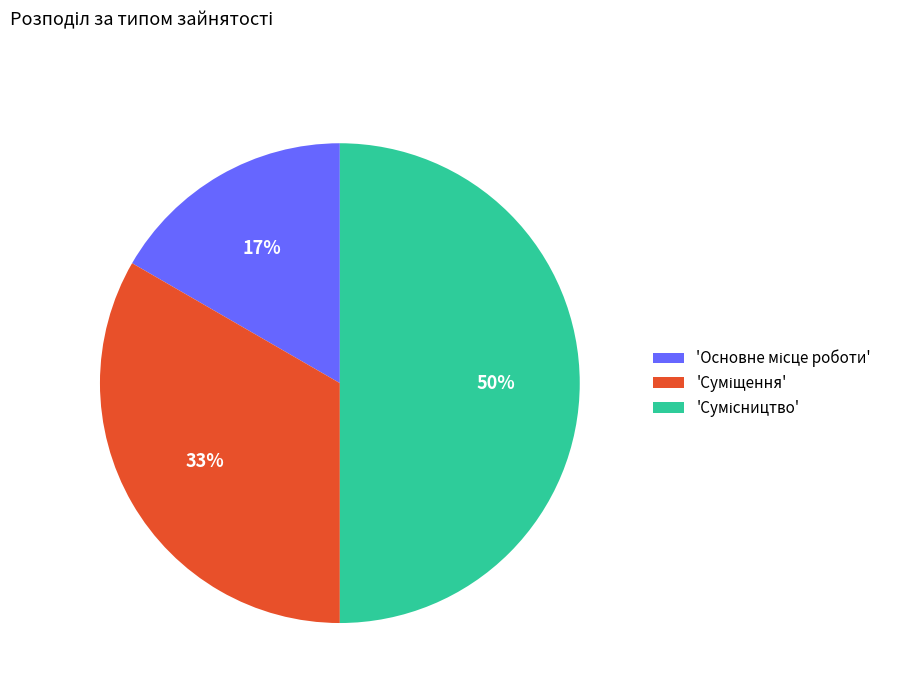

To the nearest percent, what is the average slice percentage?

33%